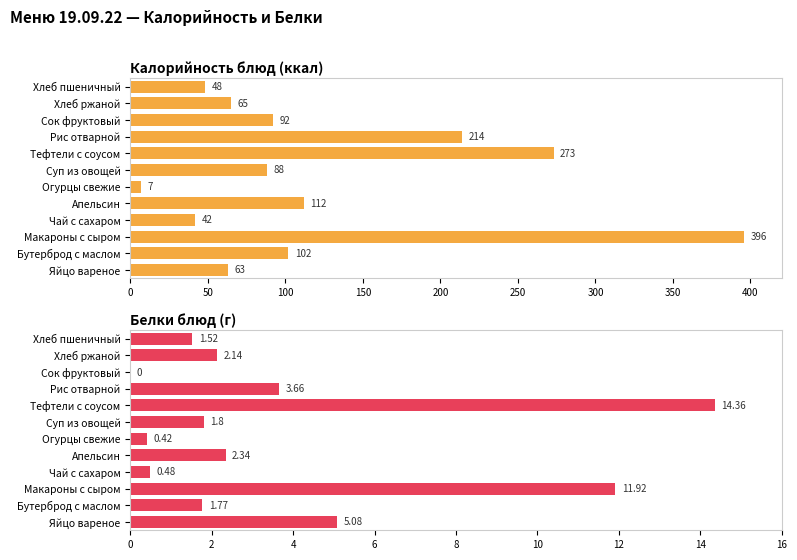

What position from the left is Чай с сахаром?

4